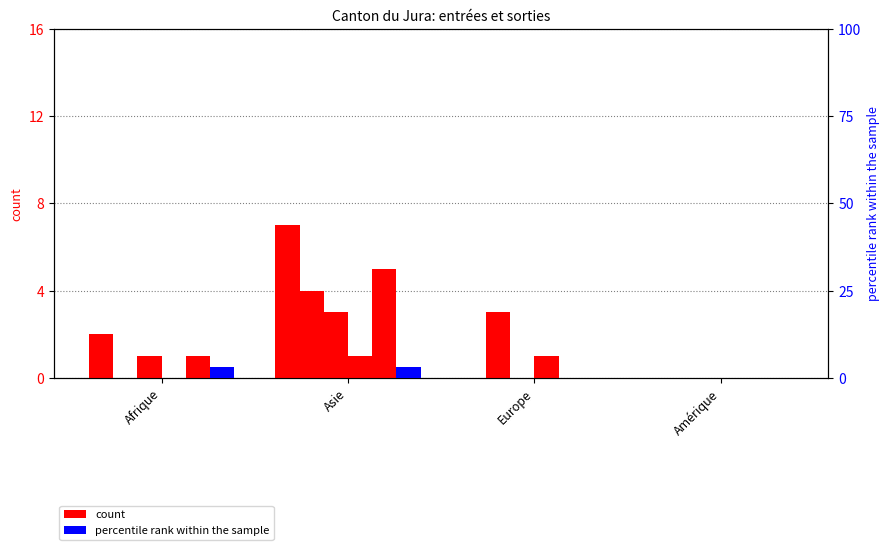

What is the label of the 2nd bar from the left?

Asie